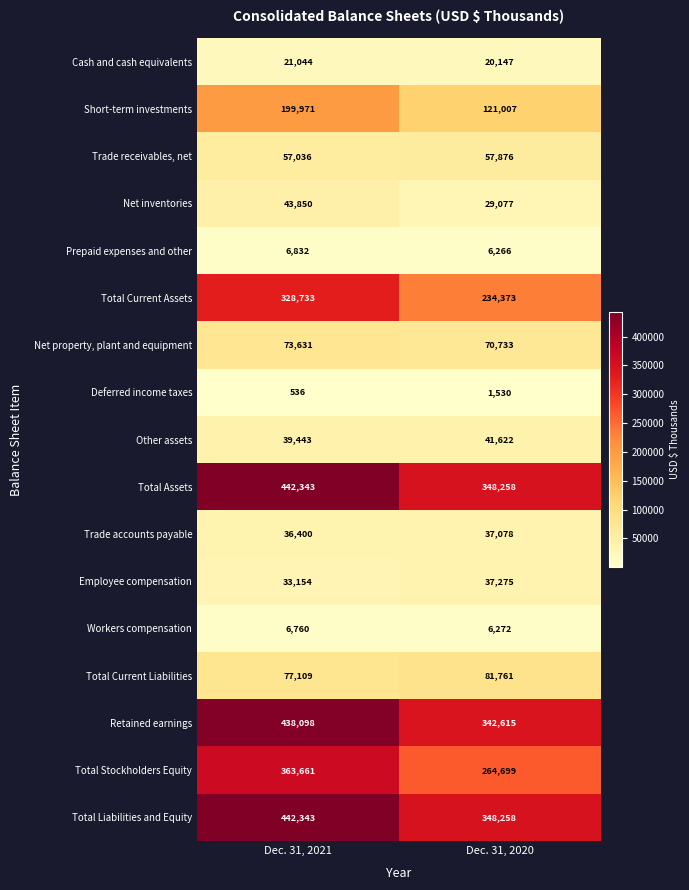

List the labels in order of Workers compensation value, largest first.

Dec. 31, 2021, Dec. 31, 2020